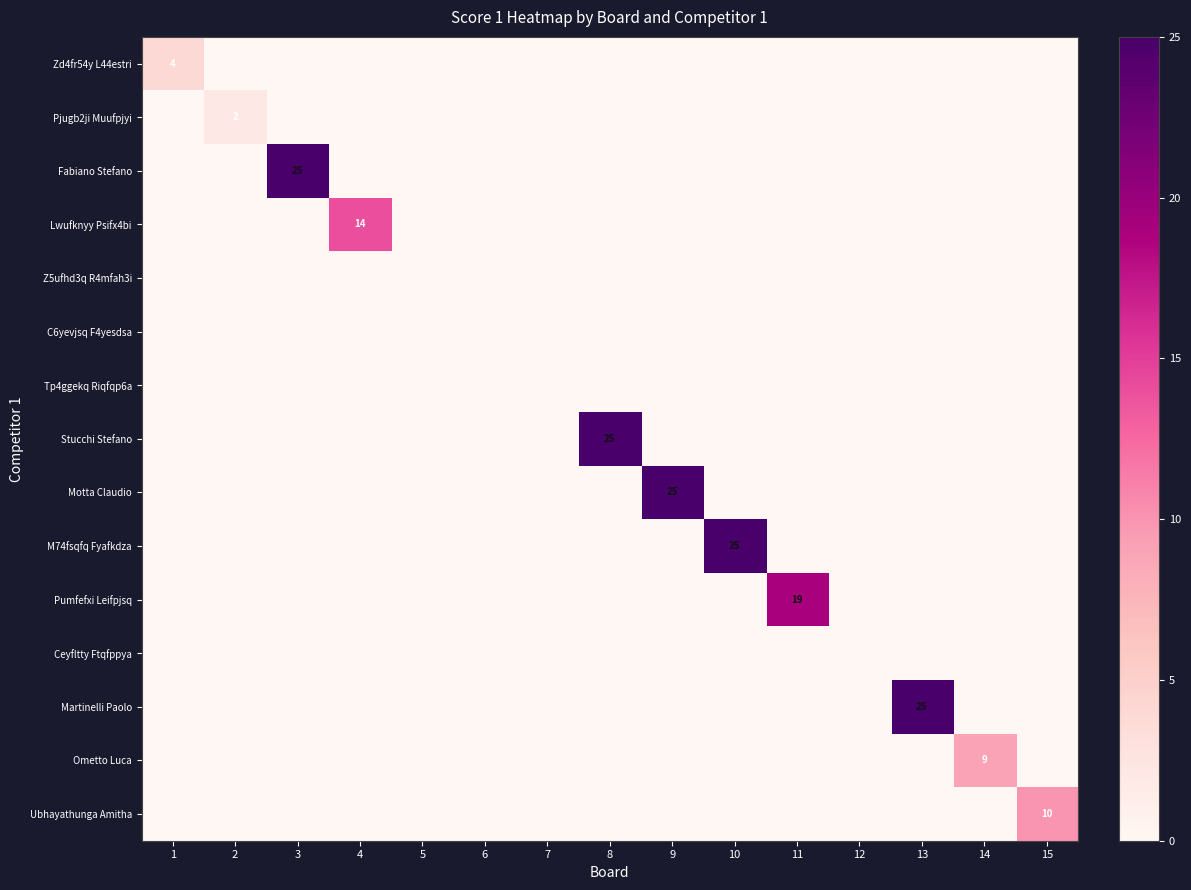

Rank the series at 4 from lowest to highest value.

Zd4fr54y L44estri, Pjugb2ji Muufpjyi, Fabiano Stefano, Z5ufhd3q R4mfah3i, C6yevjsq F4yesdsa, Tp4ggekq Riqfqp6a, Stucchi Stefano, Motta Claudio, M74fsqfq Fyafkdza, Pumfefxi Leifpjsq, Ceyfltty Ftqfppya, Martinelli Paolo, Ometto Luca, Ubhayathunga Amitha, Lwufknyy Psifx4bi